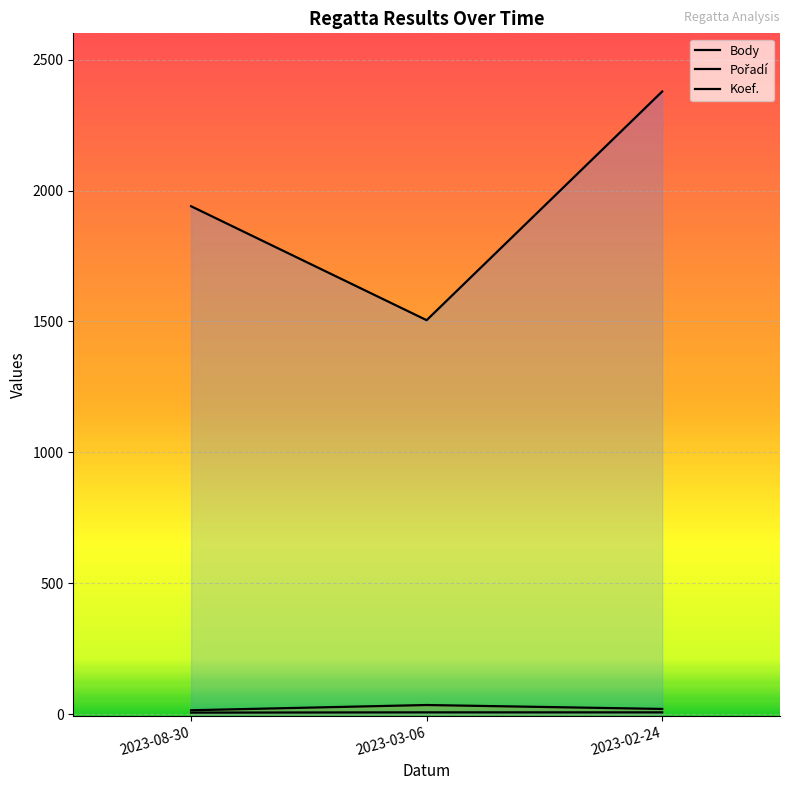

Reading right to left, transcribe all the data shown in this chart.

Body: 2023-02-24=2378	2023-03-06=1505	2023-08-30=1940
Pořadí: 2023-02-24=21	2023-03-06=36	2023-08-30=16
Koef.: 2023-02-24=8	2023-03-06=8	2023-08-30=7